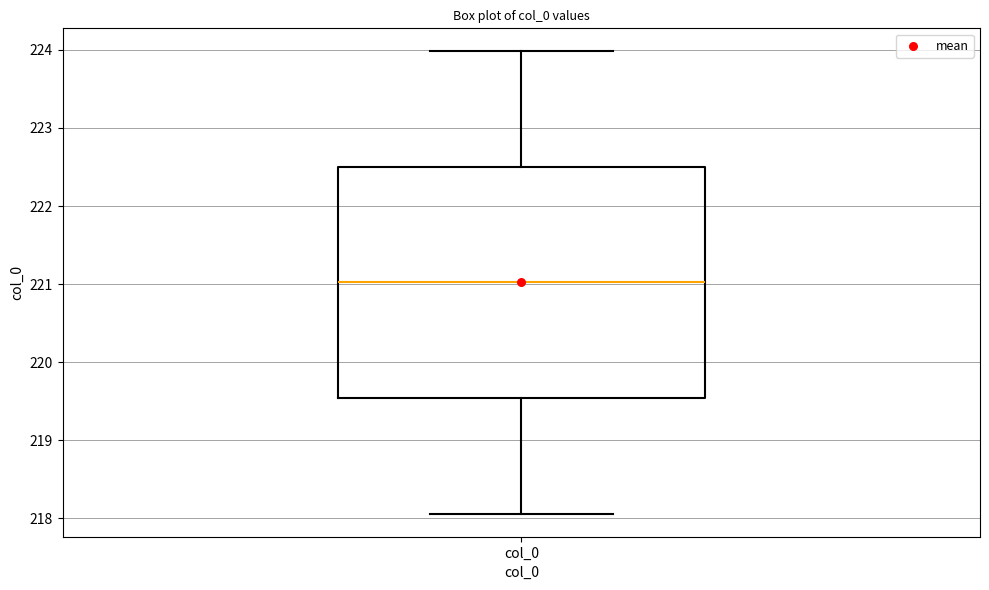

Where is the upper edge of the box for col_0 on the y-axis? The values are not printed on the chart, so give them approximately, as read against the axis.

222.5